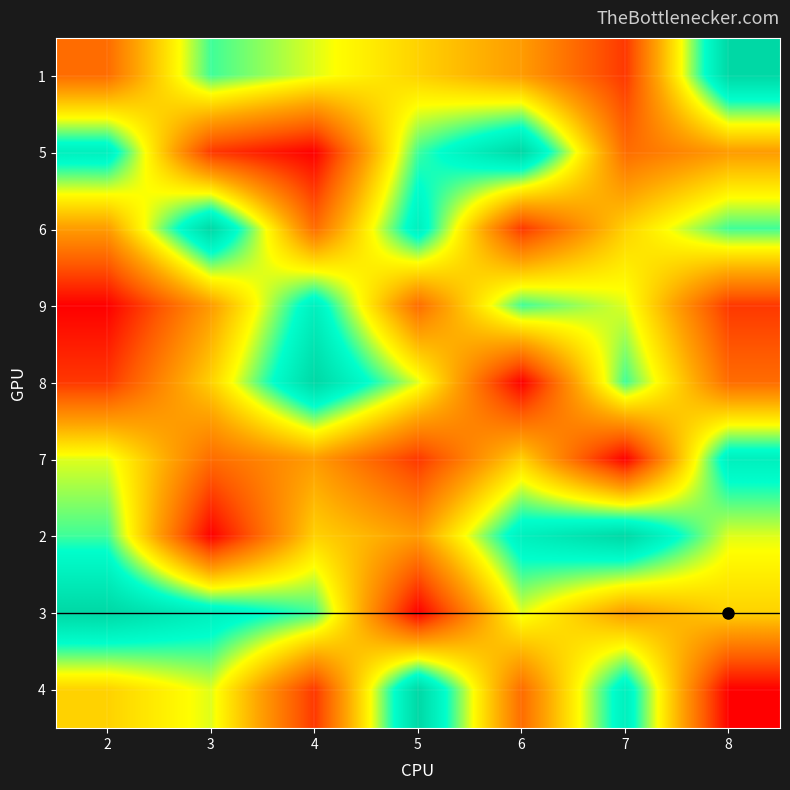

At which label does 3 reach its peak?

2